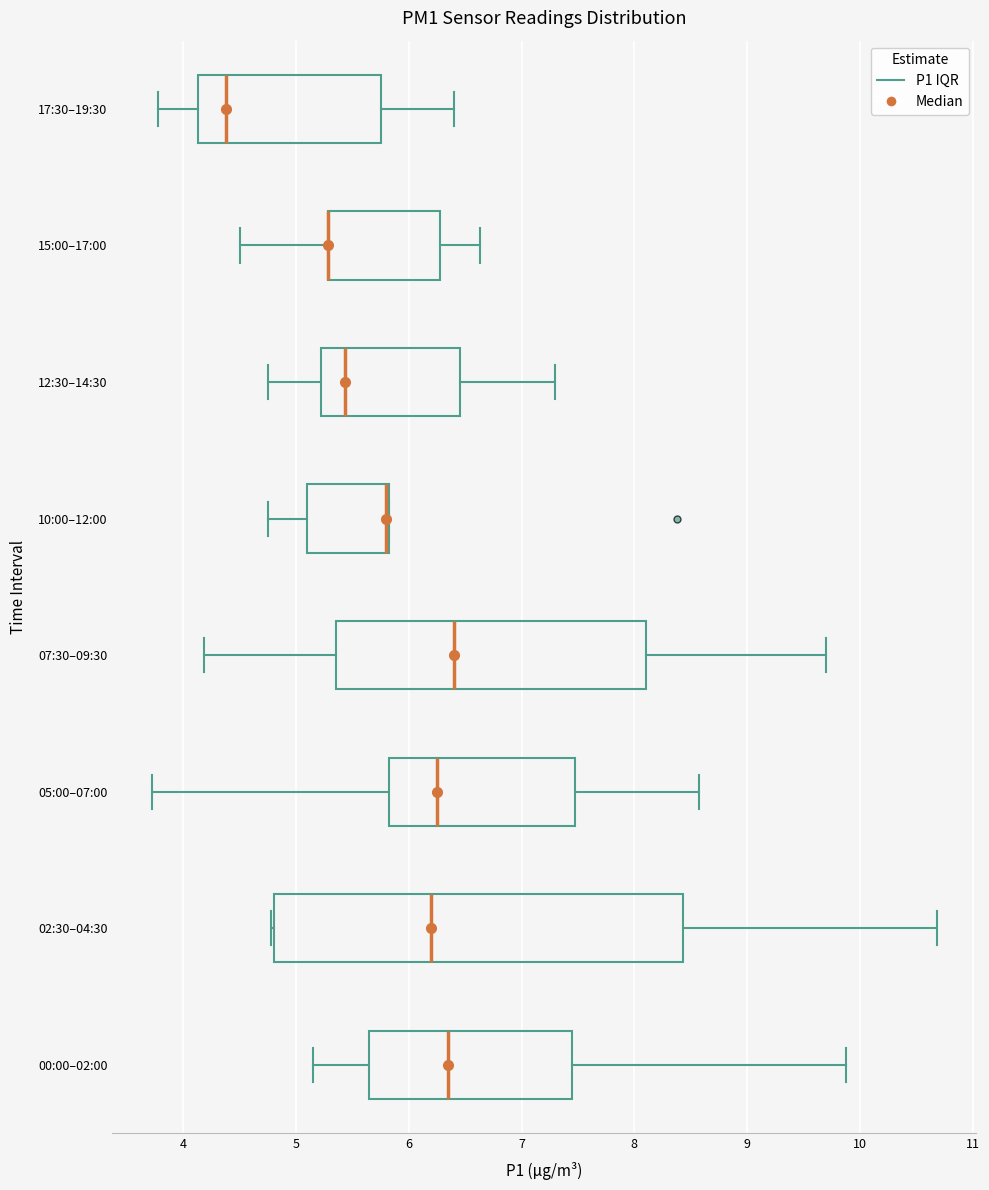

Reading bottom to top, transcribe this box plot: for each box, give where its median line is, the range the box spans, and where its two whiskers end, as read against the x-axis. The values are not printed on the chart, so give them approximately, as read against the axis.

00:00–02:00: median 6.4, box 5.7 to 7.5, whiskers 5.2 to 9.9
02:30–04:30: median 6.2, box 4.8 to 8.4, whiskers 4.8 to 10.7
05:00–07:00: median 6.3, box 5.8 to 7.5, whiskers 3.7 to 8.6
07:30–09:30: median 6.4, box 5.4 to 8.1, whiskers 4.2 to 9.7
10:00–12:00: median 5.8 (drawn on the box's right edge), box 5.1 to 5.8, whiskers 4.8 to 5.8
12:30–14:30: median 5.4, box 5.2 to 6.5, whiskers 4.8 to 7.3
15:00–17:00: median 5.3 (drawn on the box's left edge), box 5.3 to 6.3, whiskers 4.5 to 6.6
17:30–19:30: median 4.4, box 4.1 to 5.8, whiskers 3.8 to 6.4